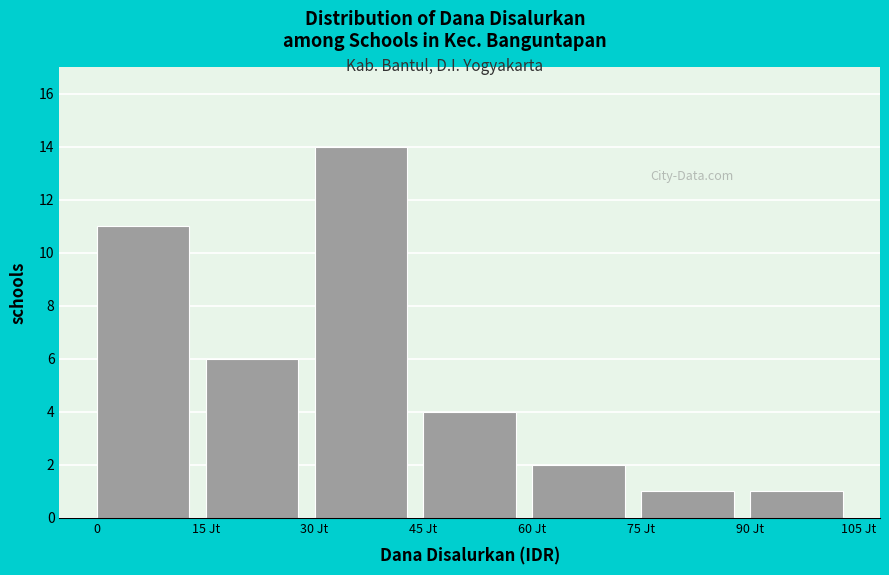

Reading right to left, transcribe all the data shown in this chart.

1	1	2	4	14	6	11